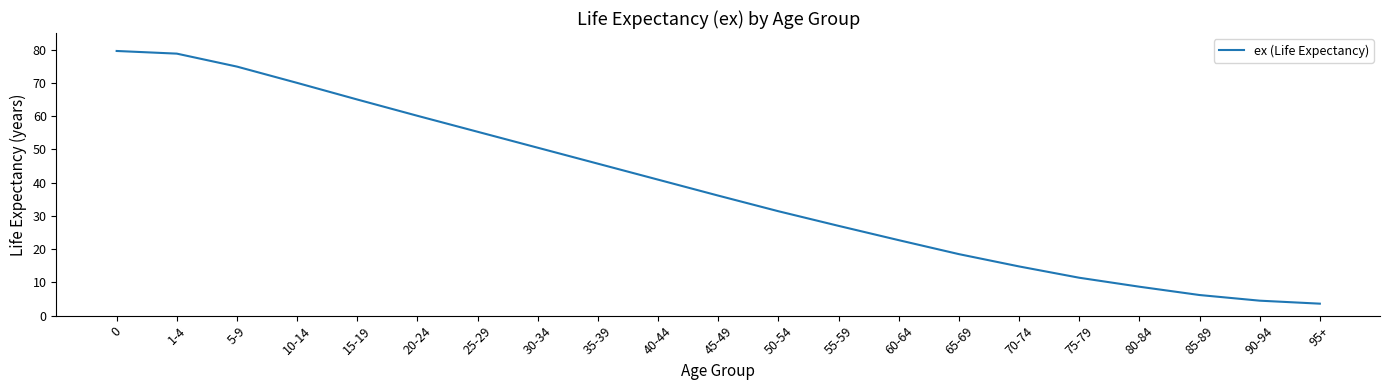

What is the change in value from 0 to 40-44?

-38.7